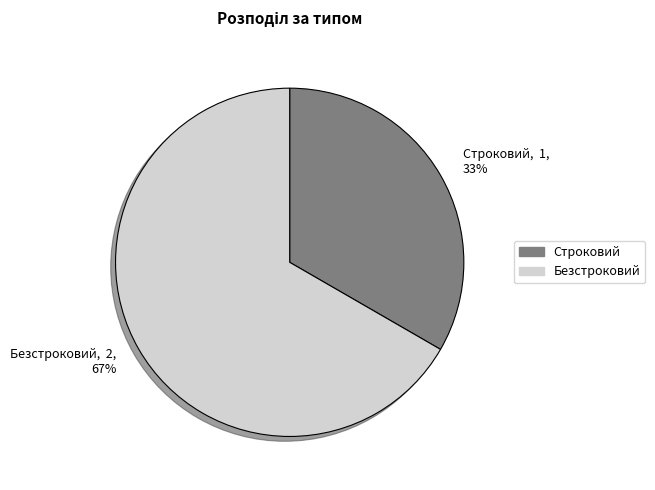

To the nearest percent, what percentage of the pie is Безстроковий?

67%